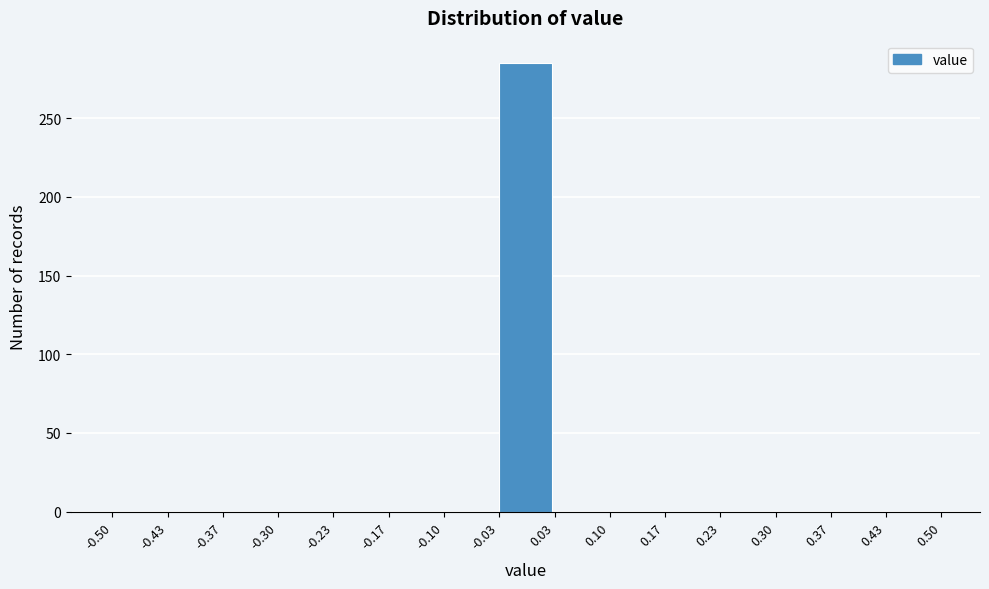

Reading left to right, transcribe this chart: for each bar, give the range it covers on the x-axis and its height. The values are not printed on the chart, so give them approximately, as read against the axis.

-0.50 to -0.43: 0
-0.43 to -0.37: 0
-0.37 to -0.30: 0
-0.30 to -0.23: 0
-0.23 to -0.17: 0
-0.17 to -0.10: 0
-0.10 to -0.03: 0
-0.03 to 0.03: 285
0.03 to 0.10: 0
0.10 to 0.17: 0
0.17 to 0.23: 0
0.23 to 0.30: 0
0.30 to 0.37: 0
0.37 to 0.43: 0
0.43 to 0.50: 0